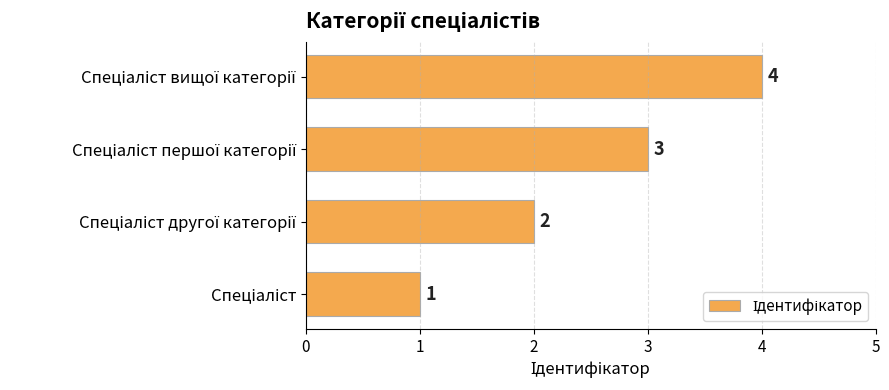

Count the values in the range 2 to 4.

3